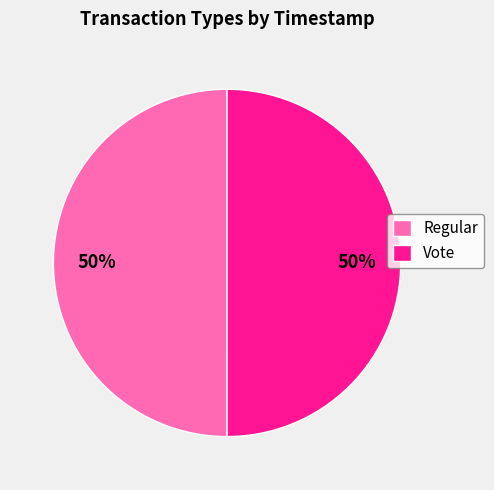

What is the ratio of the value at Regular to the value at Vote?

1.0